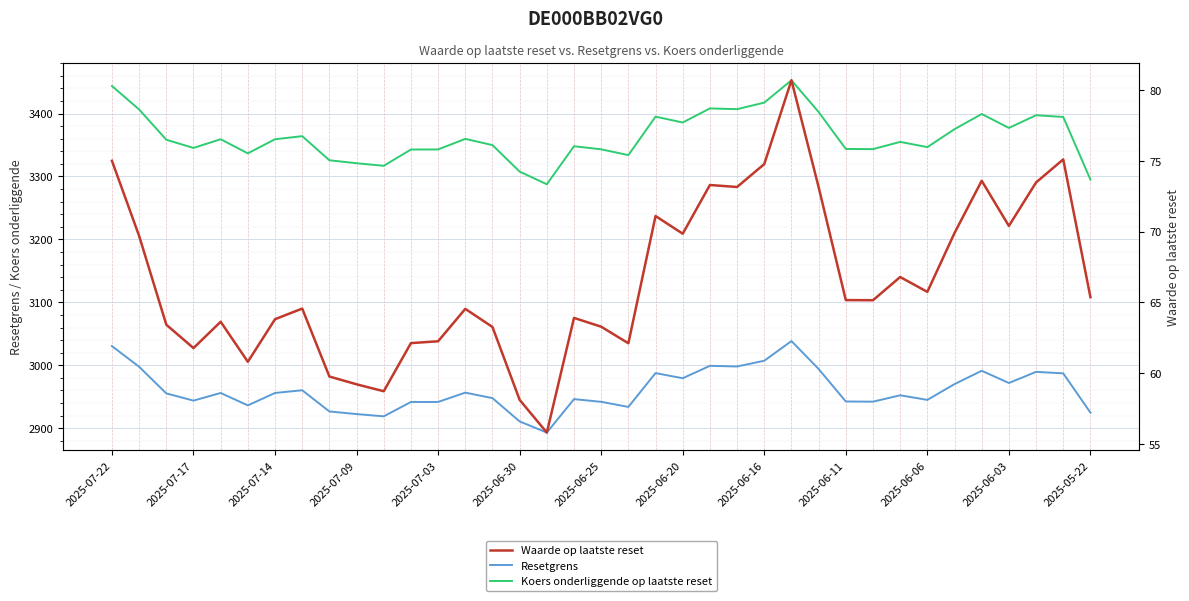

Is this an area chart (filled region under the line)?

No